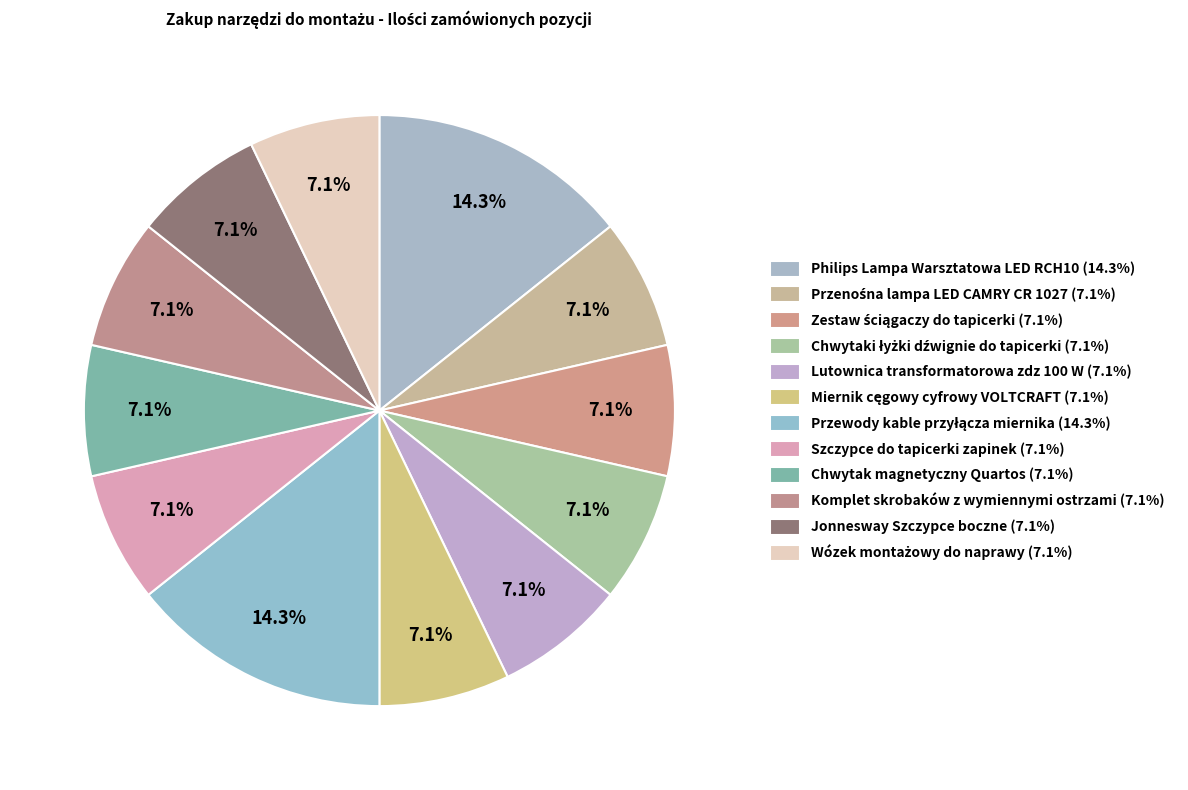

Is it true that Miernik cęgowy cyfrowy VOLTCRAFT is 18% of the pie?

False